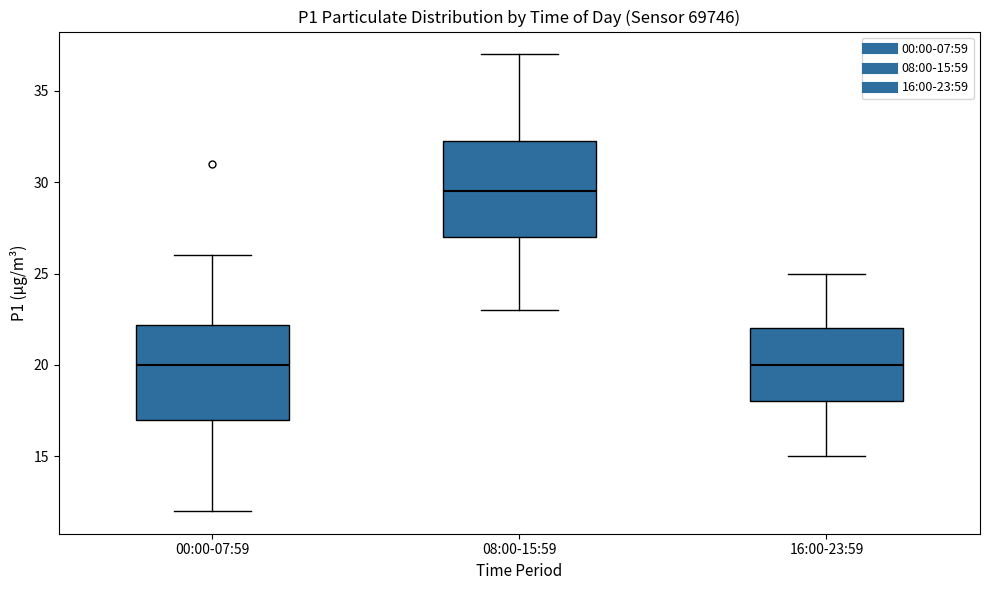

Reading left to right, read every box against the y-axis: the position of its median line, the range the box covers, and the ends of its whiskers. The values are not printed on the chart, so give them approximately, as read against the axis.

00:00-07:59: median 20.0, box 17.0 to 22.0, whiskers 12.0 to 26.0
08:00-15:59: median 29.5, box 27.0 to 32.5, whiskers 23.0 to 37.0
16:00-23:59: median 20.0, box 18.0 to 22.0, whiskers 15.0 to 25.0